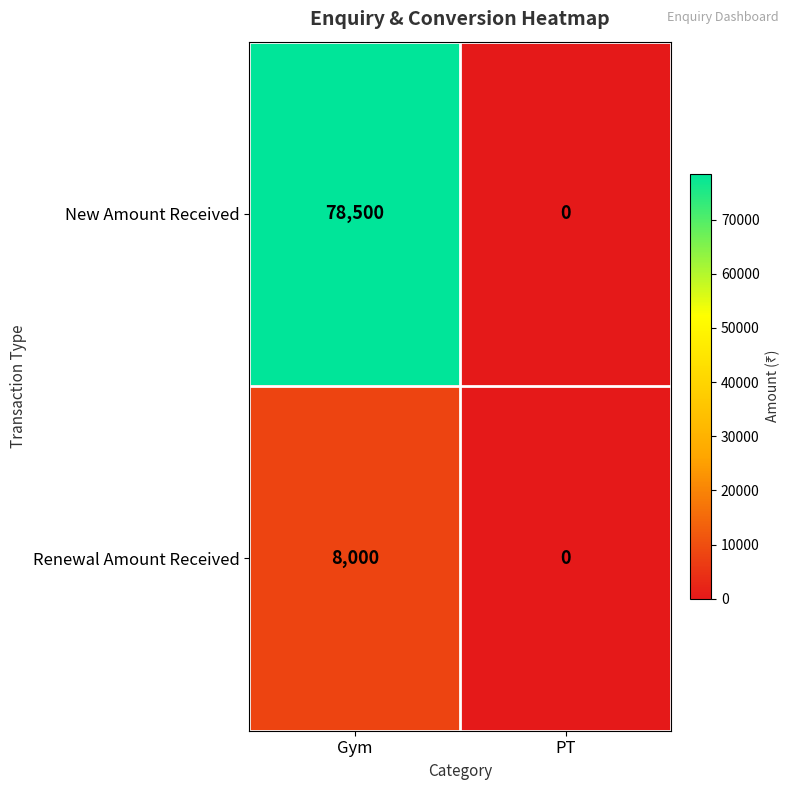

How many data points does each series have?

2